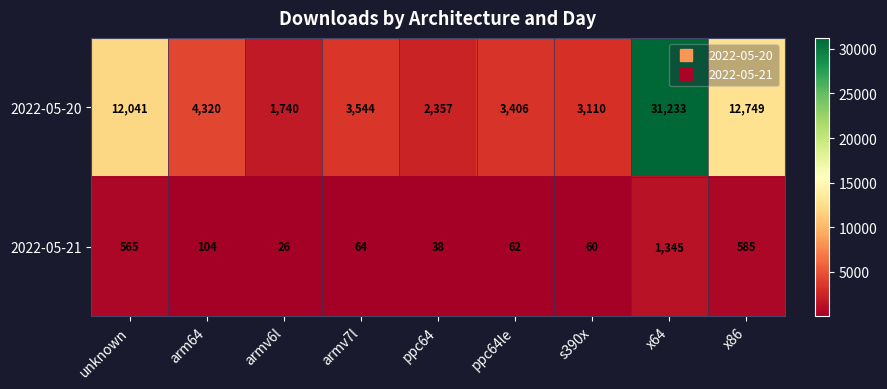

The value of 2022-05-20 at x86 is 7034. True or false?

False